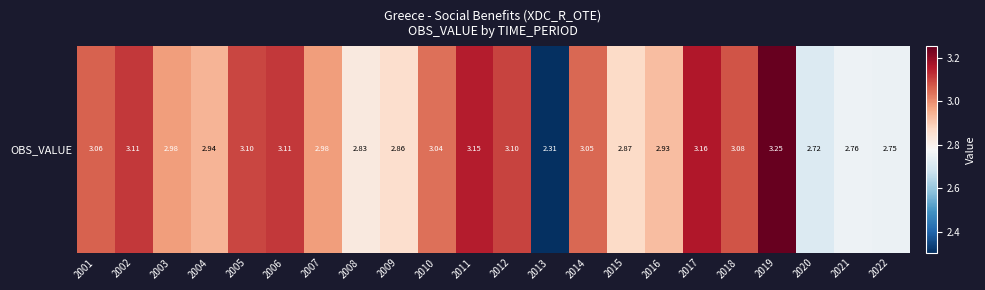

Rank the categories by value from lowest to highest.

2013, 2020, 2022, 2021, 2008, 2009, 2015, 2016, 2004, 2003, 2007, 2010, 2014, 2001, 2018, 2005, 2012, 2002, 2006, 2011, 2017, 2019